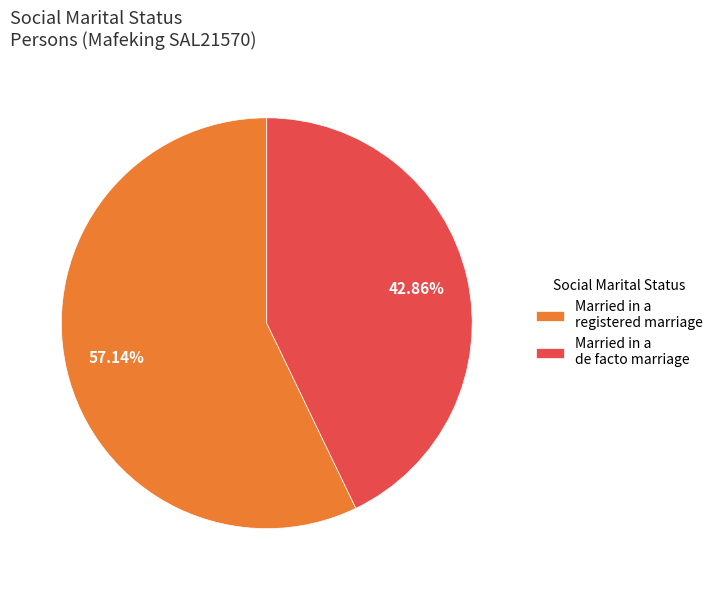

Rank the categories by value from highest to lowest.

Married in a registered marriage, Married in a de facto marriage